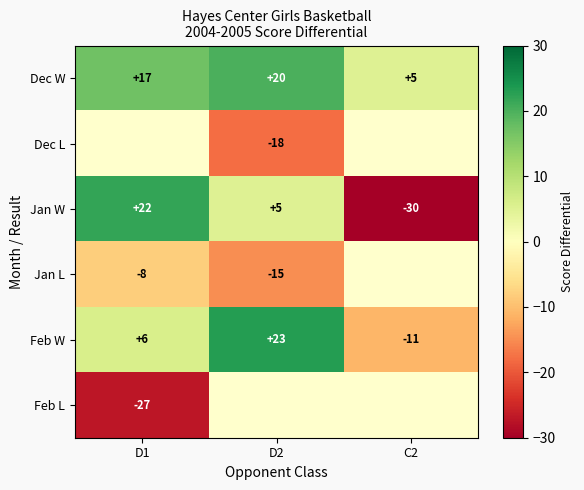

What is the difference between the maximum and minimum values in the Jan W series?

52